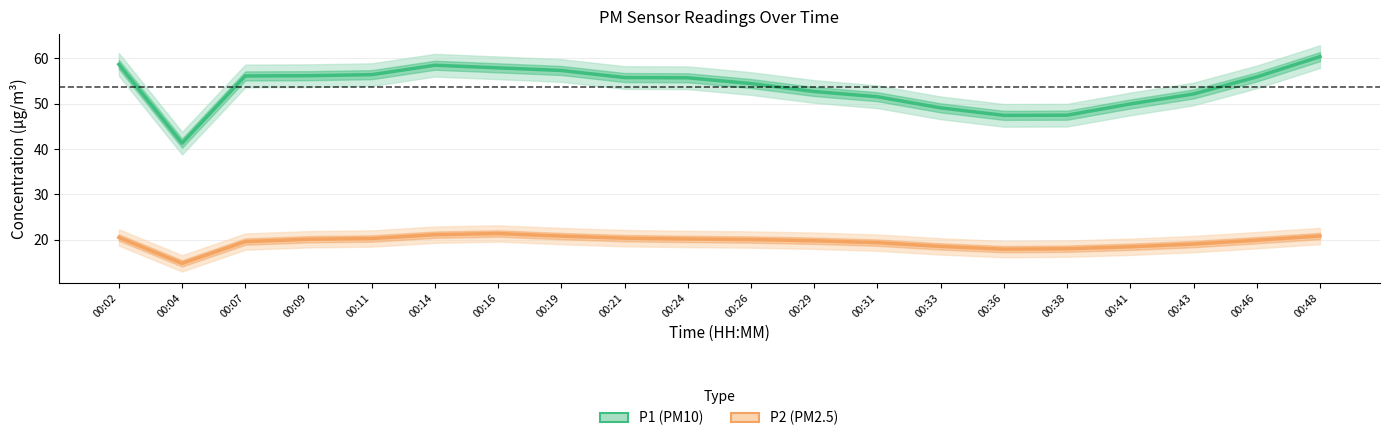

Does the chart have visible grid lines?

Yes